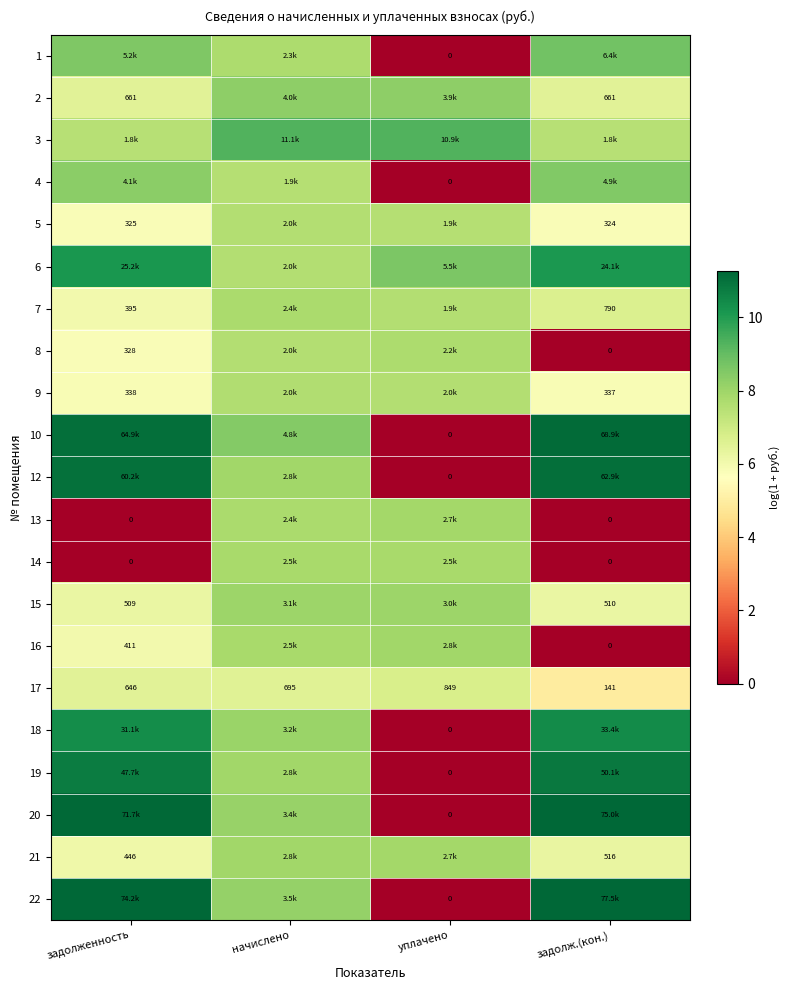

What is the greatest value displayed?

11.3